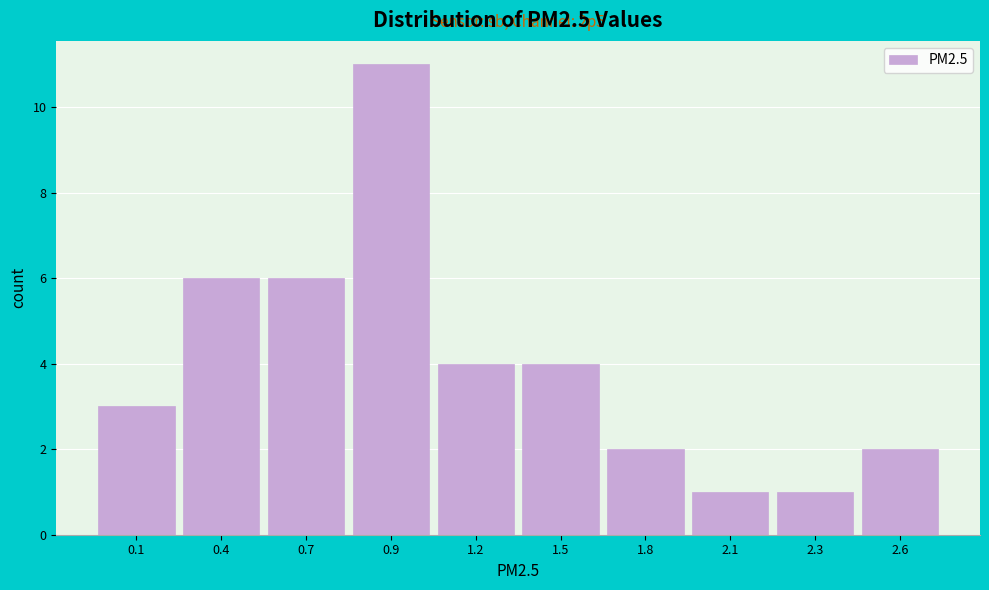

Reading left to right, what are all the values shown in this chart?

3	6	6	11	4	4	2	1	1	2